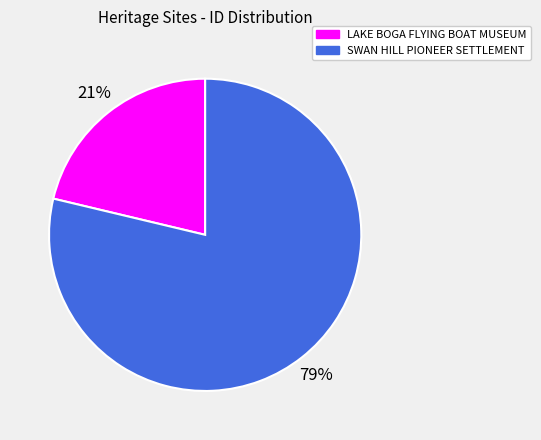

Which category has the biggest portion of the pie?

SWAN HILL PIONEER SETTLEMENT